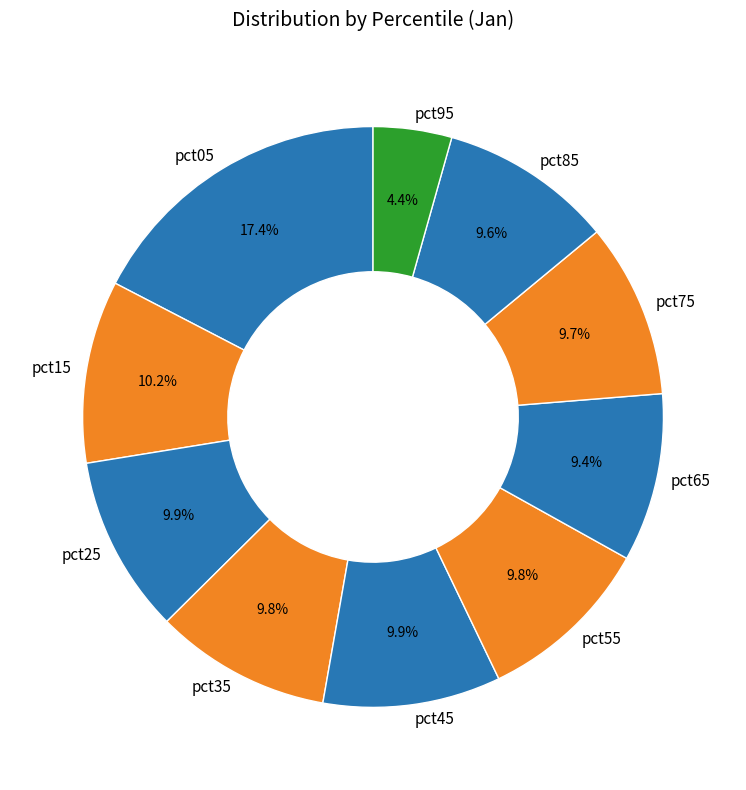

To the nearest percent, what portion does pct95 represent?

4%